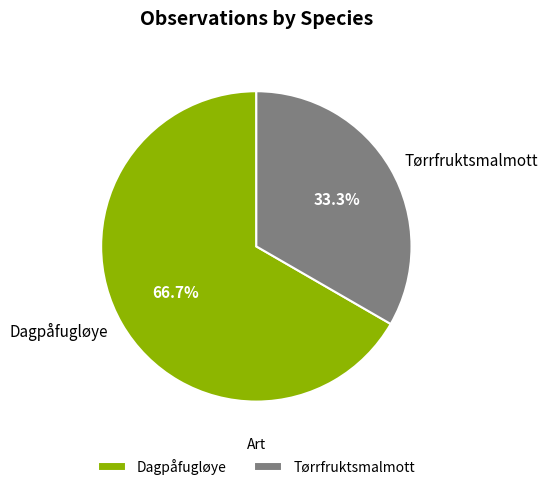

How many segments does this pie chart have?

2